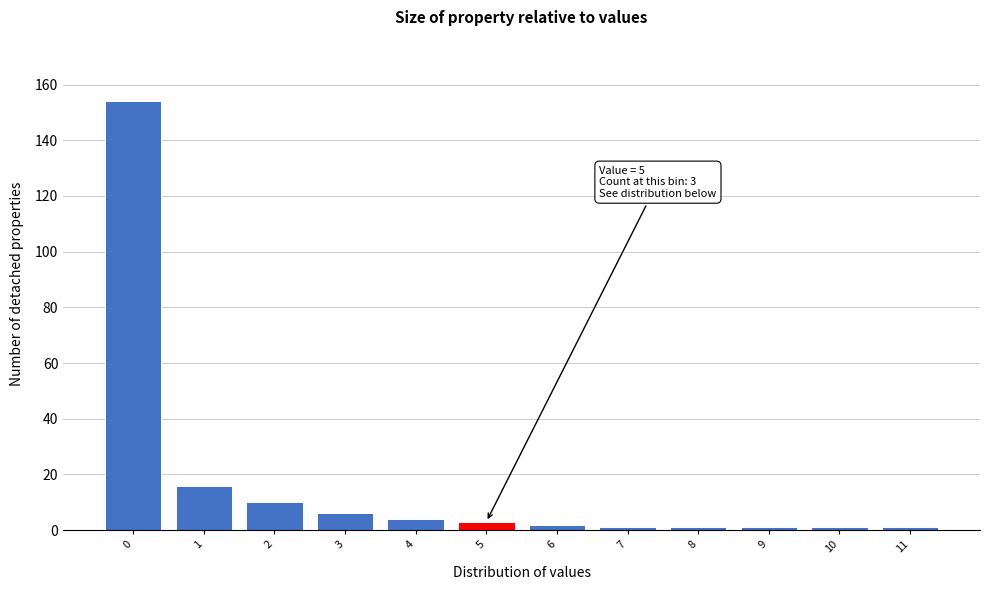

Reading left to right, what are all the values shown in this chart?

0=154	1=16	2=10	3=6	4=4	5=3	6=2	7=1	8=1	9=1	10=1	11=1